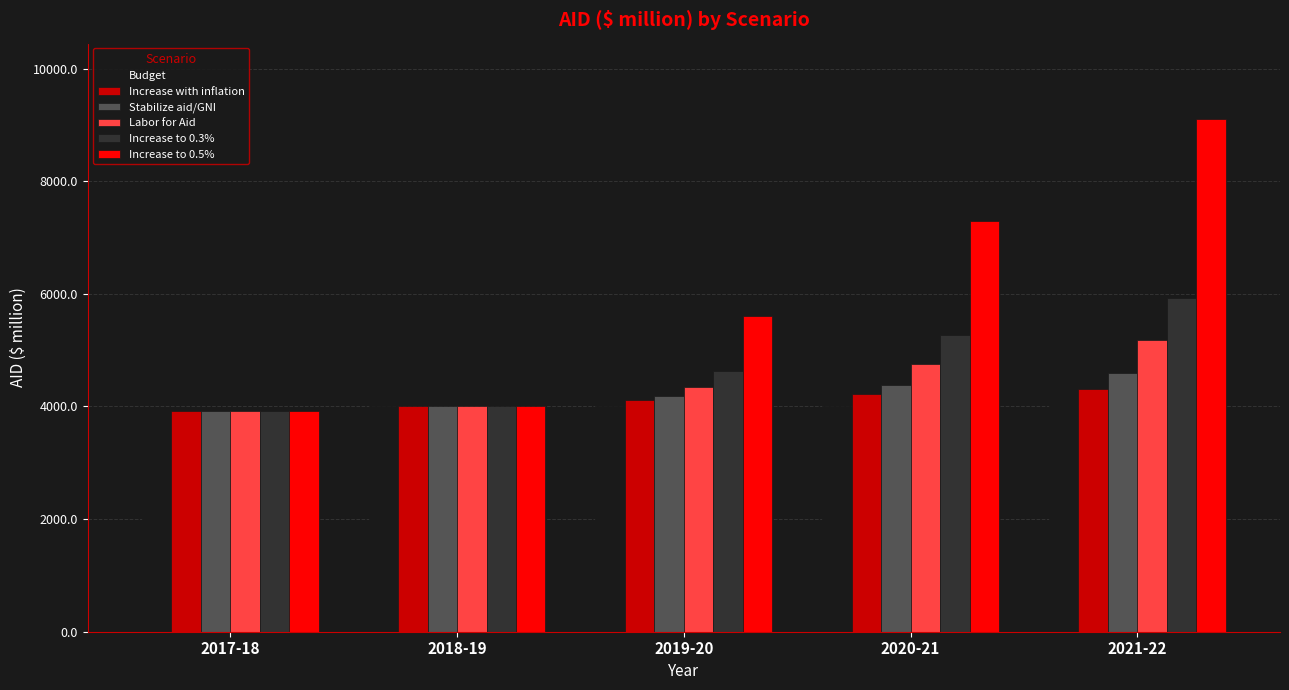

Which series has the widest spread of values?

Increase to 0.5%